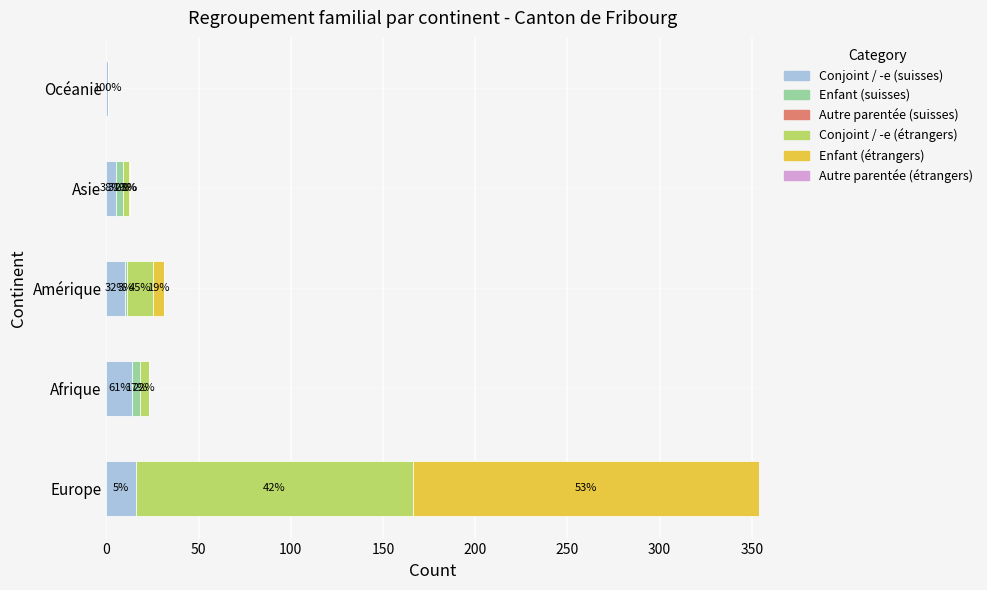

At how many categories does at least one series exceed 74?

1